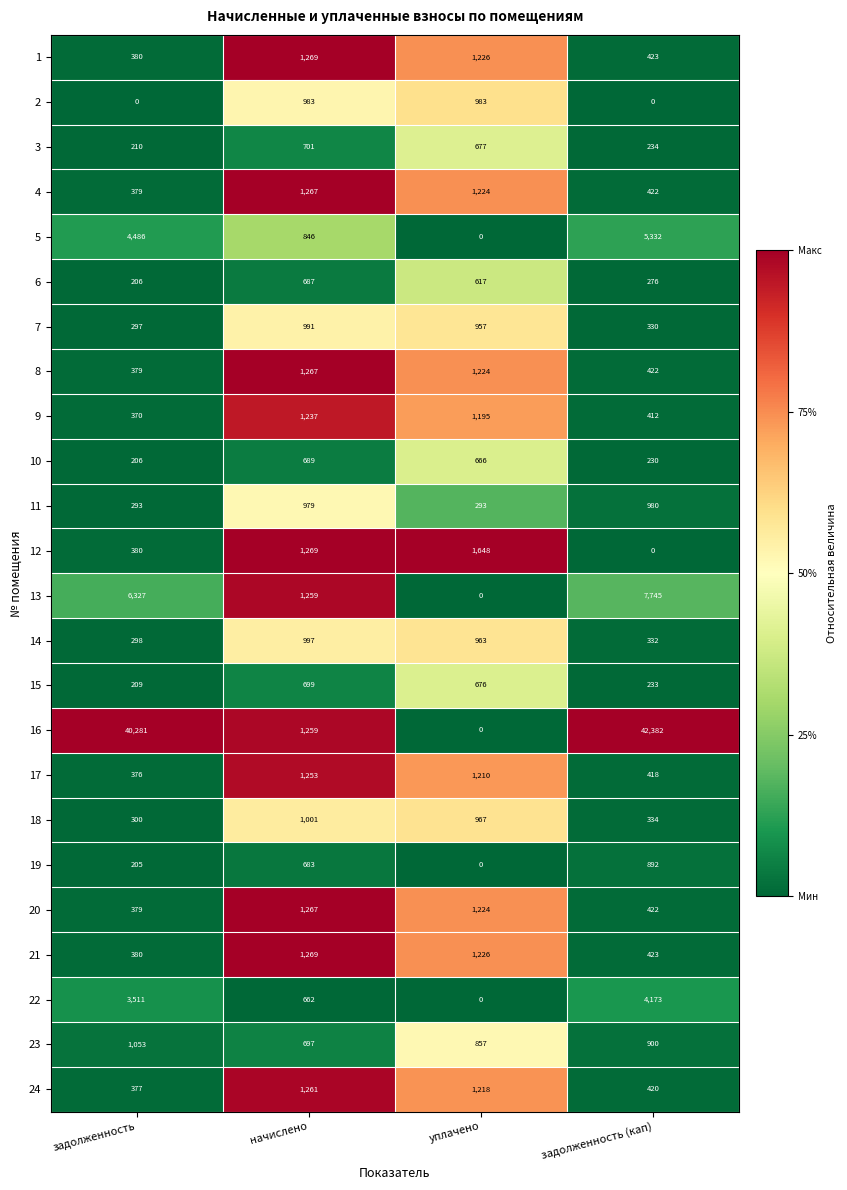

Where is 12 nearest to the value 824?

задолженность